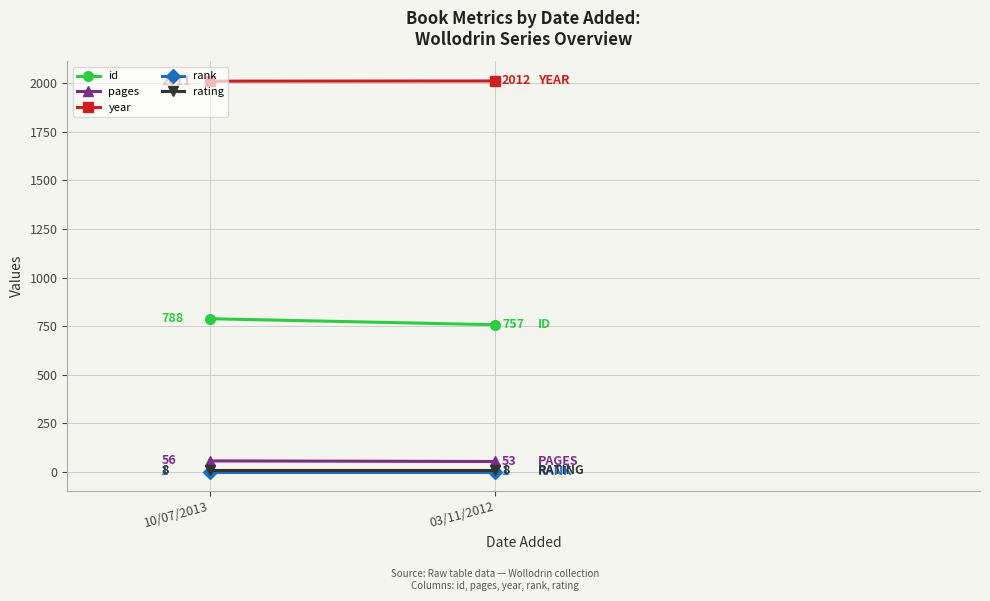

How many values in the pages series are below 56?

1